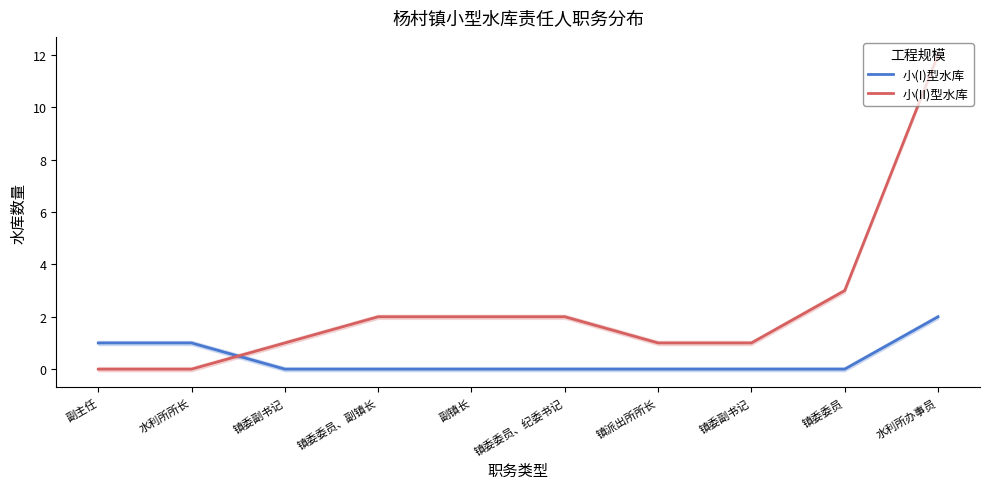

True or false: 小(II)型水库 has a value of 0 at 副主任.

True